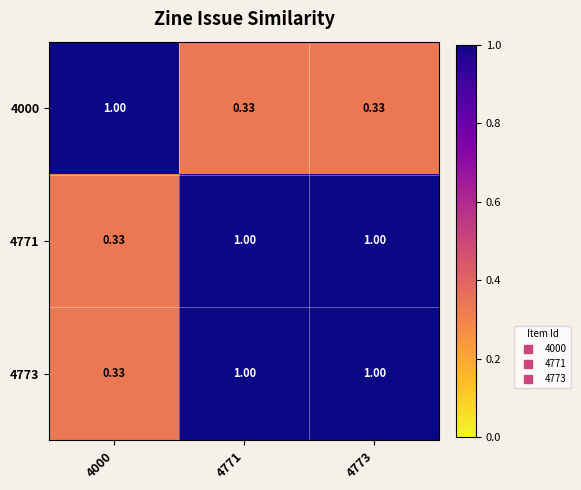

What is the difference between the highest and lowest values at 4773?

0.7